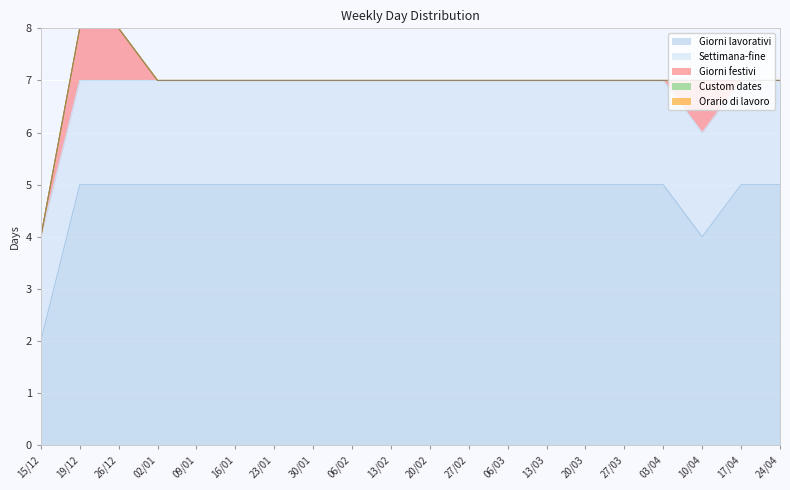

True or false: Orario di lavoro has more than 2 points higher than both neighbors.

False